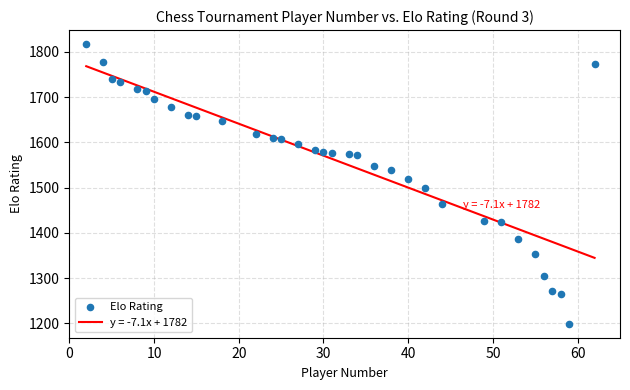

What is the range of Y values (max minus min)?

618